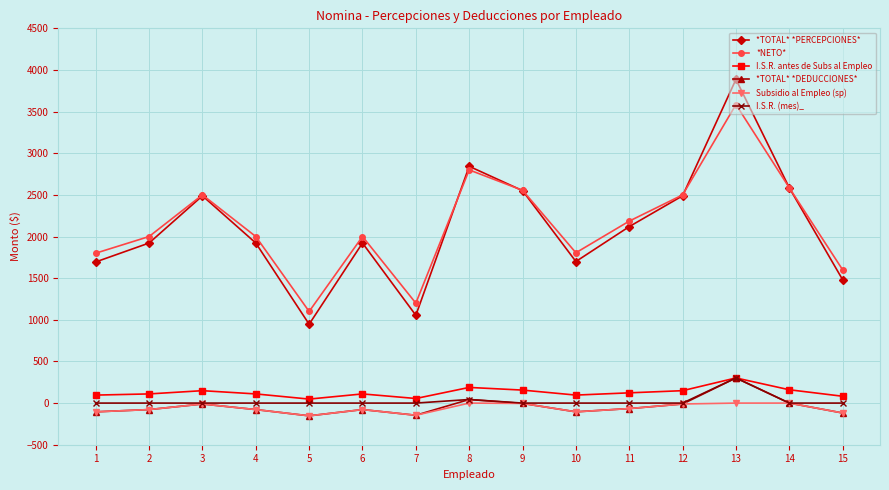

What is the smallest value displayed?

-153